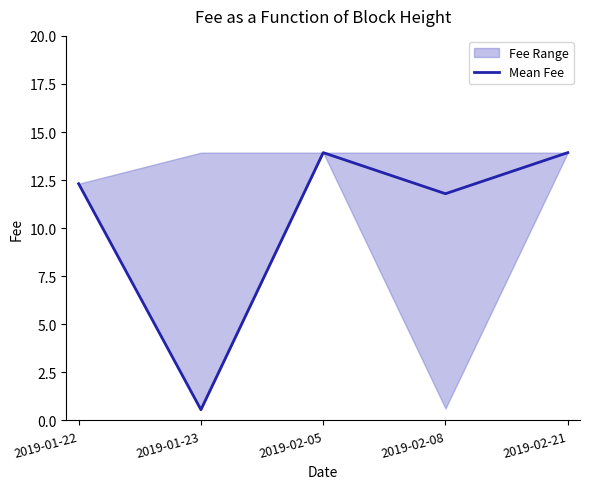

Rank the categories by value from lowest to highest.

2019-01-23, 2019-02-08, 2019-01-22, 2019-02-05, 2019-02-21